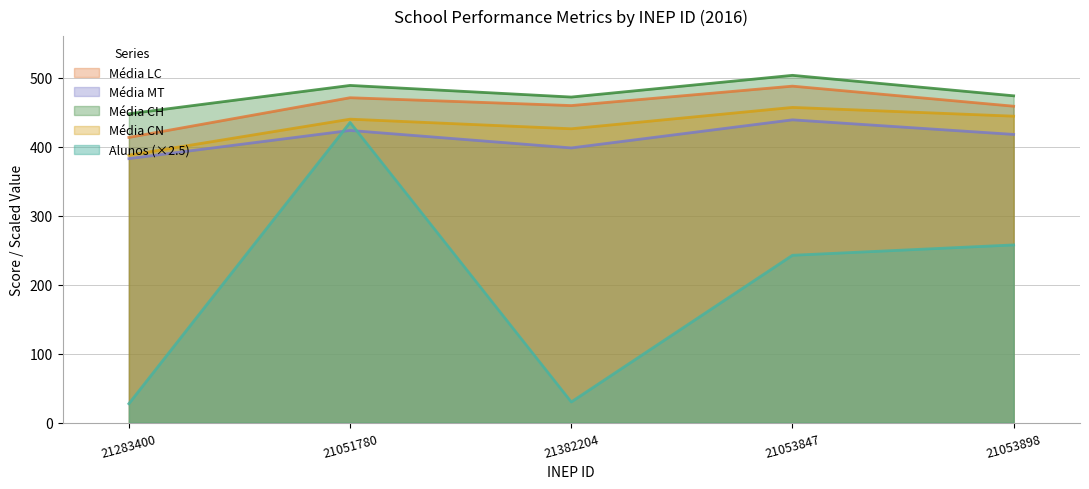

What is the sum of the media_LC values at 21053898 and 21051780?

929.2